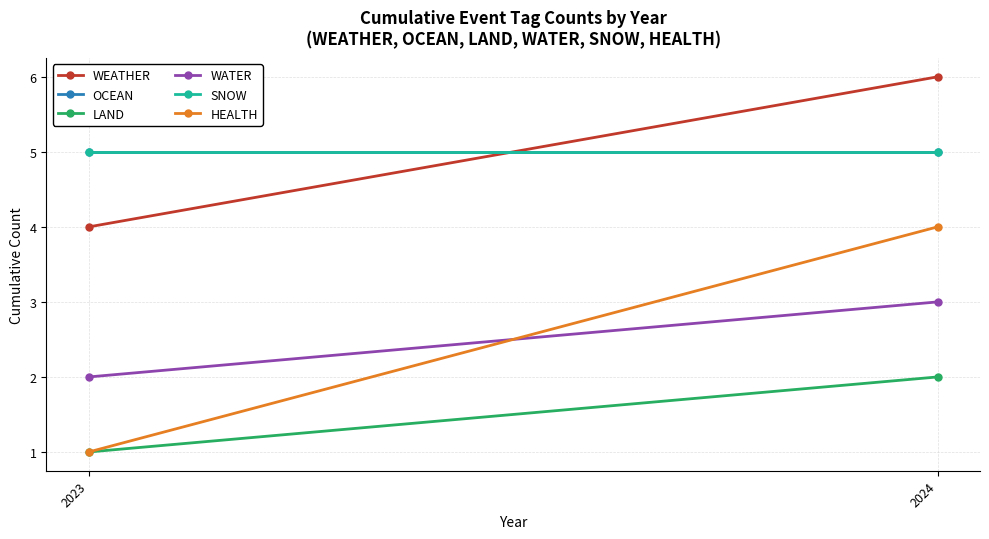

What is the lowest value of the WATER series?

2